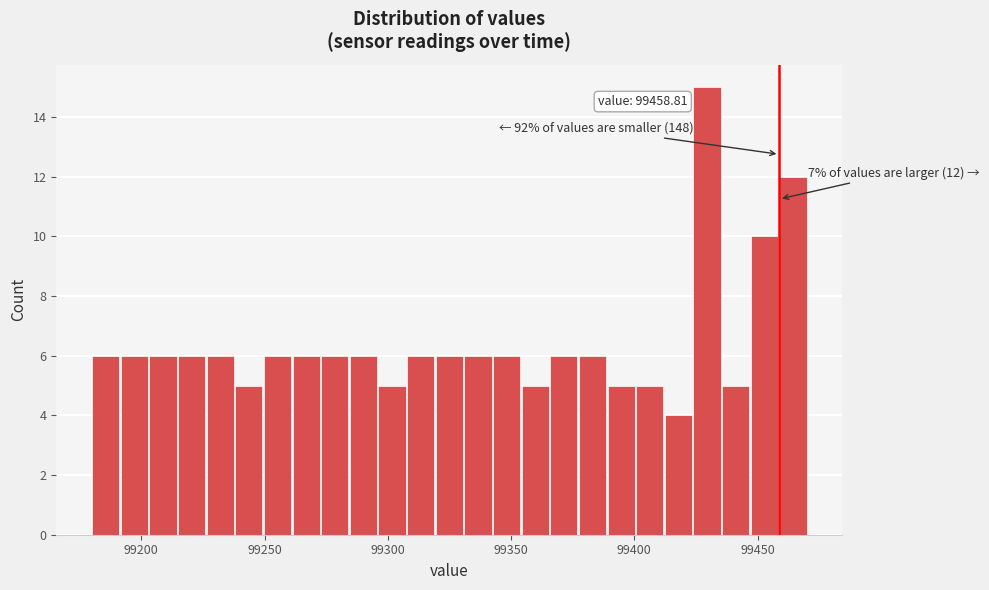

Read against the x-axis, roughly where is the centre of the tallest bar?

99430